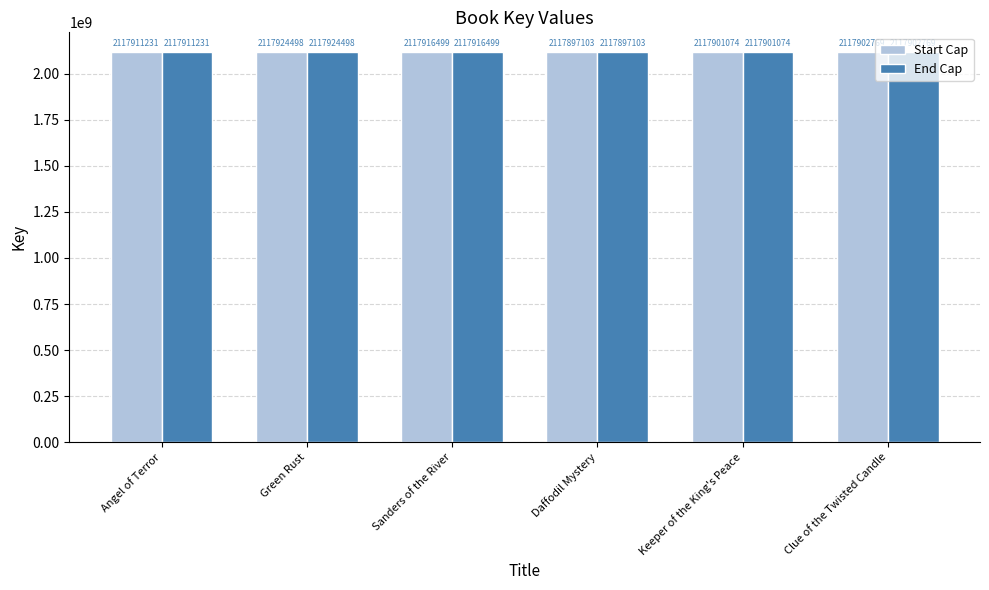

Reading left to right, list all the values displayed in this chart.

Start Cap: Angel of Terror=2117911231	Green Rust=2117924498	Sanders of the River=2117916499	Daffodil Mystery=2117897103	Keeper of the King's Peace=2117901074	Clue of the Twisted Candle=2117902769
End Cap: Angel of Terror=2117911231	Green Rust=2117924498	Sanders of the River=2117916499	Daffodil Mystery=2117897103	Keeper of the King's Peace=2117901074	Clue of the Twisted Candle=2117902769